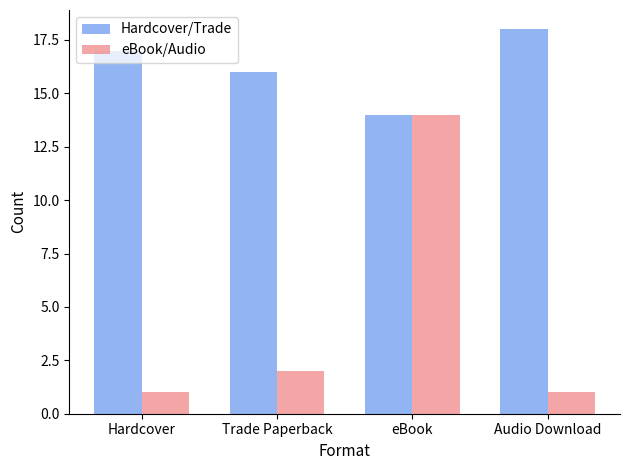

How many data points does each series have?

4